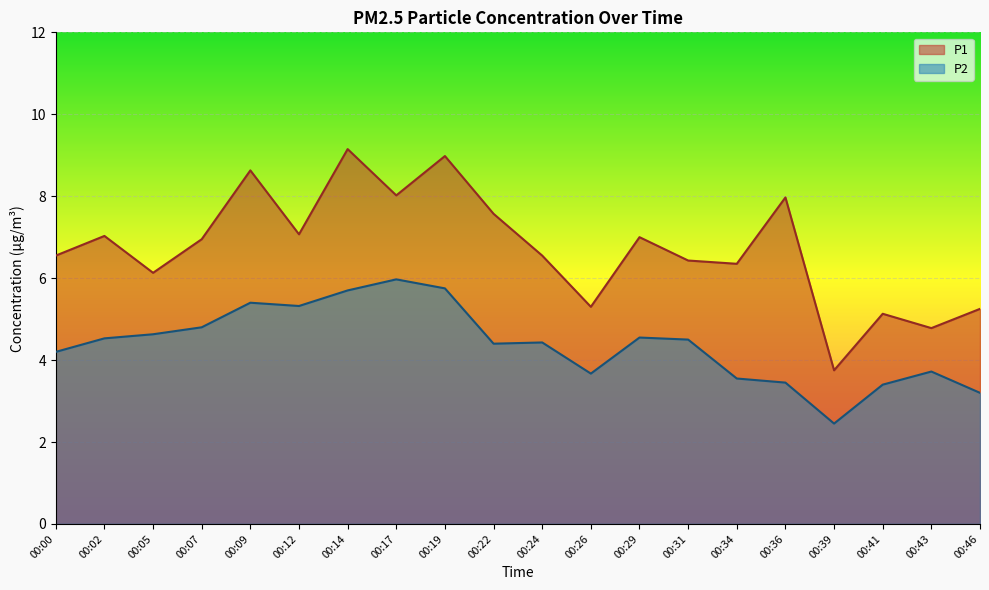

True or false: P1 and P2 cross at least once.

False